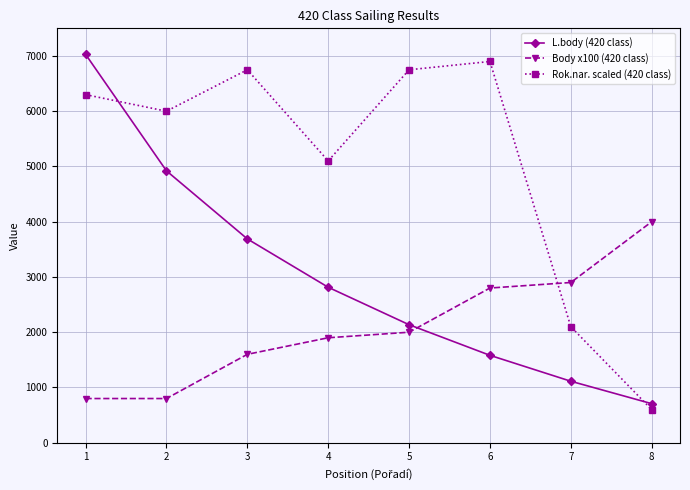

Which series has the largest total across all categories?

Rok.nar. scaled (420 class)